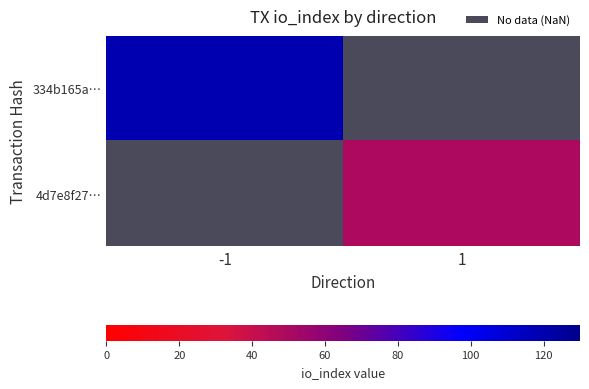

What is the maximum value shown in the chart?

119.0